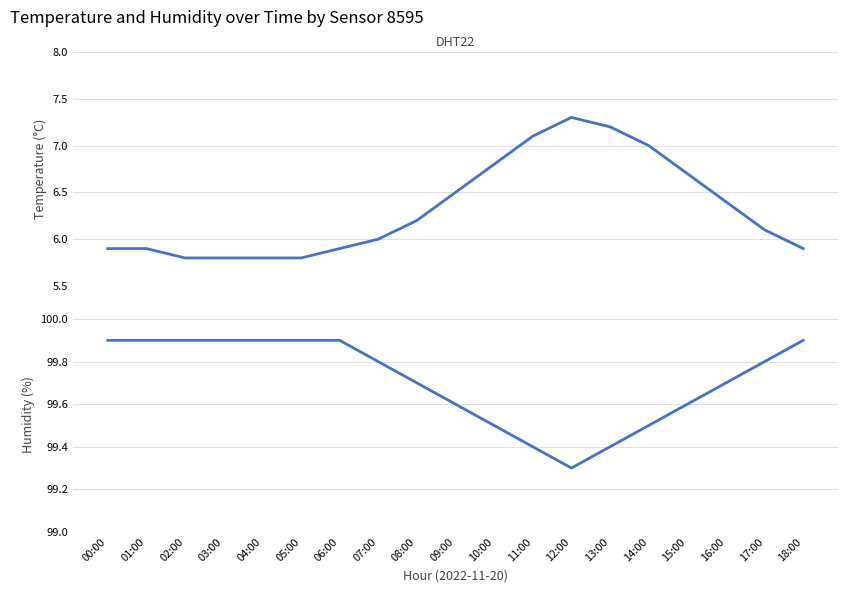

Reading left to right, extract all data points from this chart.

temperature: 00:00=5.9	01:00=5.9	02:00=5.8	03:00=5.8	04:00=5.8	05:00=5.8	06:00=5.9	07:00=6.0	08:00=6.2	09:00=6.5	10:00=6.8	11:00=7.1	12:00=7.3	13:00=7.2	14:00=7.0	15:00=6.7	16:00=6.4	17:00=6.1	18:00=5.9
humidity: 00:00=99.9	01:00=99.9	02:00=99.9	03:00=99.9	04:00=99.9	05:00=99.9	06:00=99.9	07:00=99.8	08:00=99.7	09:00=99.6	10:00=99.5	11:00=99.4	12:00=99.3	13:00=99.4	14:00=99.5	15:00=99.6	16:00=99.7	17:00=99.8	18:00=99.9